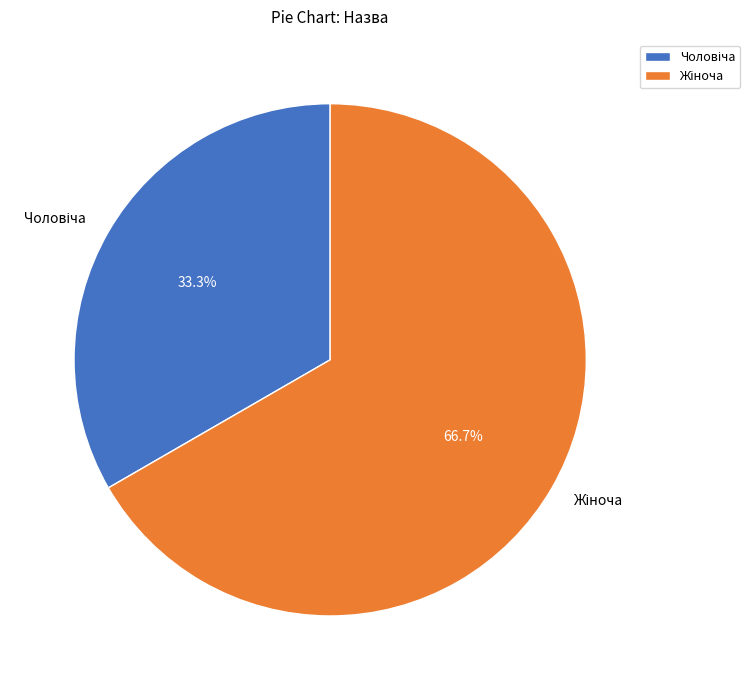

Is there a majority slice in this chart?

Yes